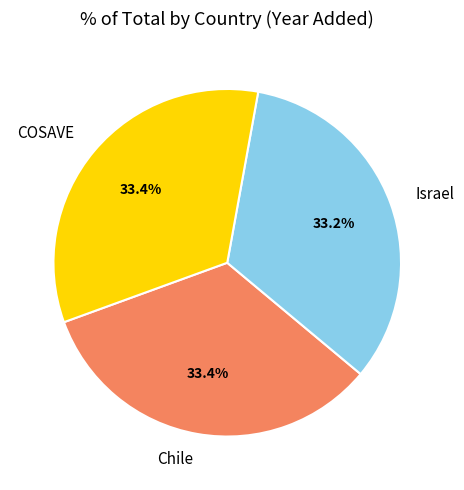

How many slices are in this pie chart?

3